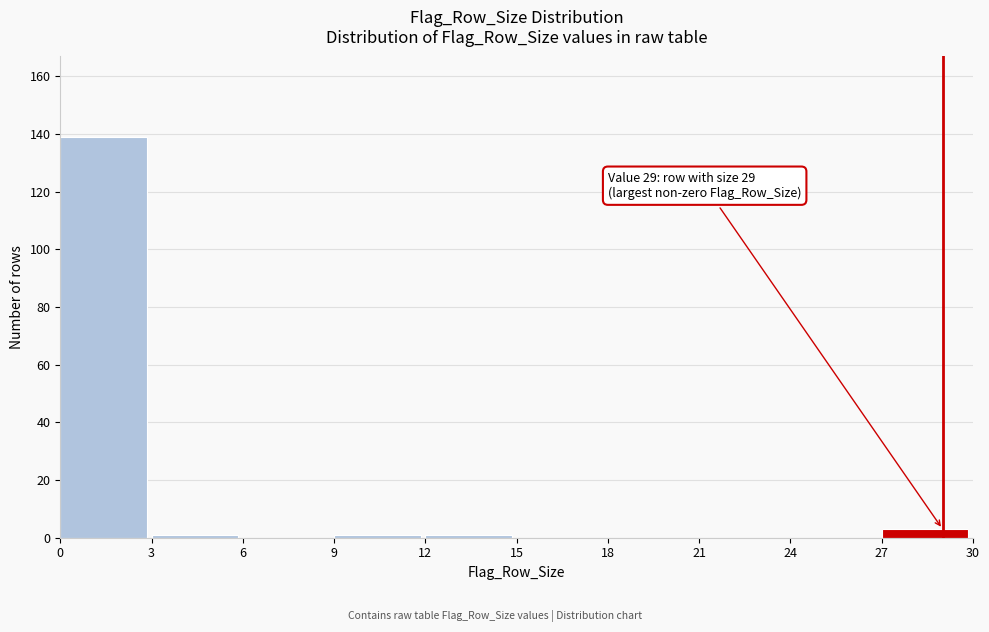

Reading right to left, extract all data points from this chart.

27=3	24=0	21=0	18=0	15=0	12=1	9=1	6=0	3=1	0=139